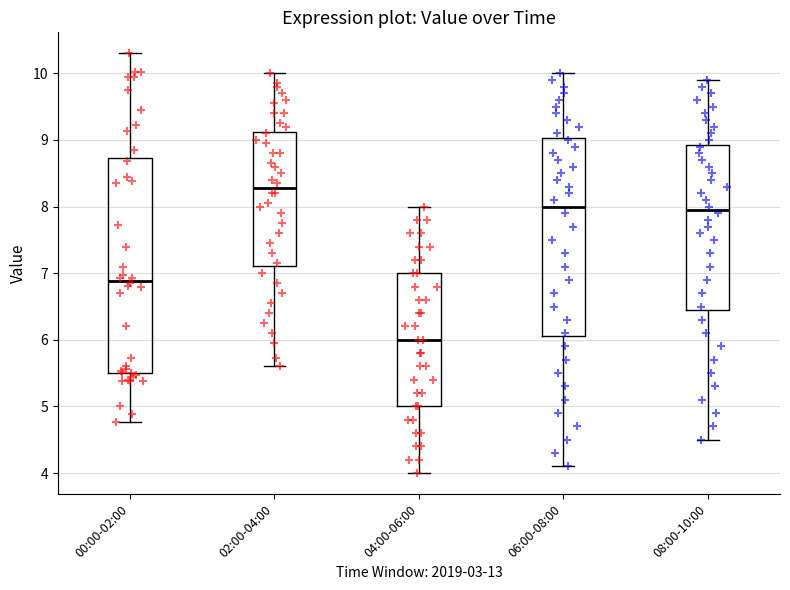

Reading left to right, transcribe this box plot: for each box, give where its median line is, the range the box spans, and where its two whiskers end, as read against the y-axis. The values are not printed on the chart, so give them approximately, as read against the axis.

00:00-02:00: median 6.9, box 5.5 to 8.7, whiskers 4.8 to 10.3
02:00-04:00: median 8.3, box 7.1 to 9.1, whiskers 5.6 to 10.0
04:00-06:00: median 6.0, box 5.0 to 7.0, whiskers 4.0 to 8.0
06:00-08:00: median 8.0, box 6.1 to 9.0, whiskers 4.1 to 10.0
08:00-10:00: median 8.0, box 6.5 to 8.9, whiskers 4.5 to 9.9